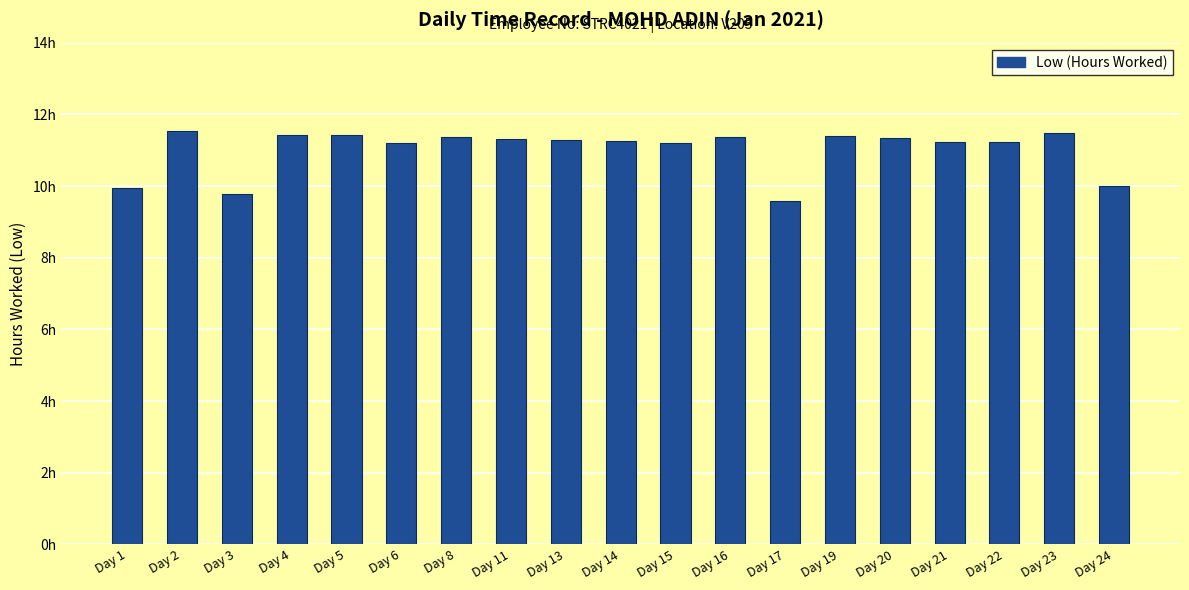

Reading left to right, transcribe all the data shown in this chart.

9.9	11.5	9.8	11.4	11.4	11.2	11.4	11.3	11.3	11.3	11.2	11.4	9.6	11.4	11.3	11.2	11.2	11.5	10.0